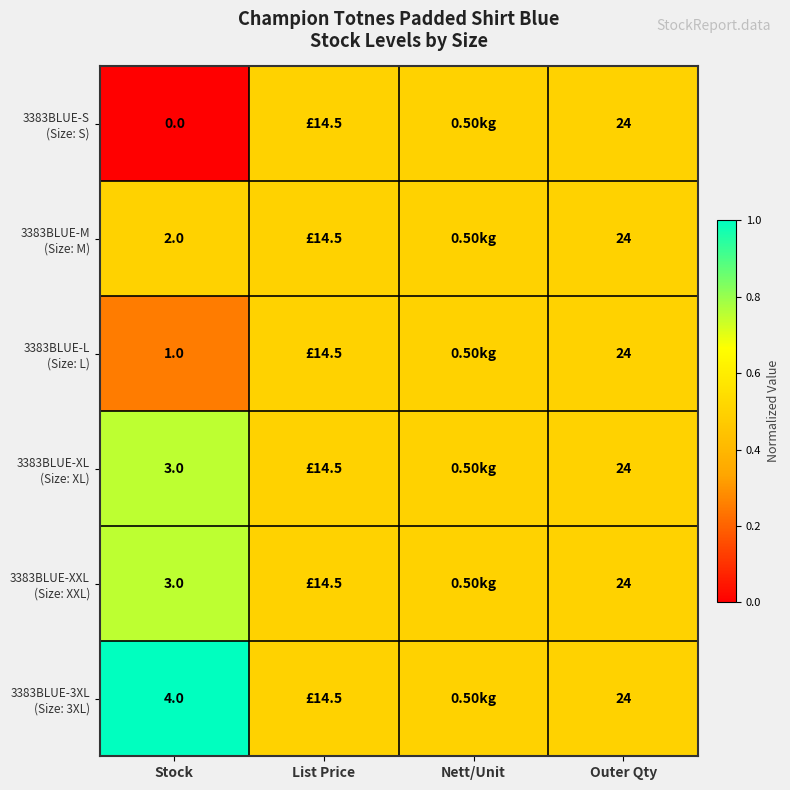

What is the spread (max minus min) of values at Stock?

4.0